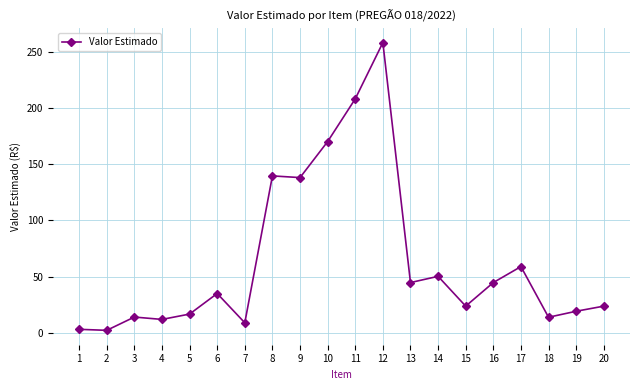

Is it true that the value at 18 is 3.7?

False